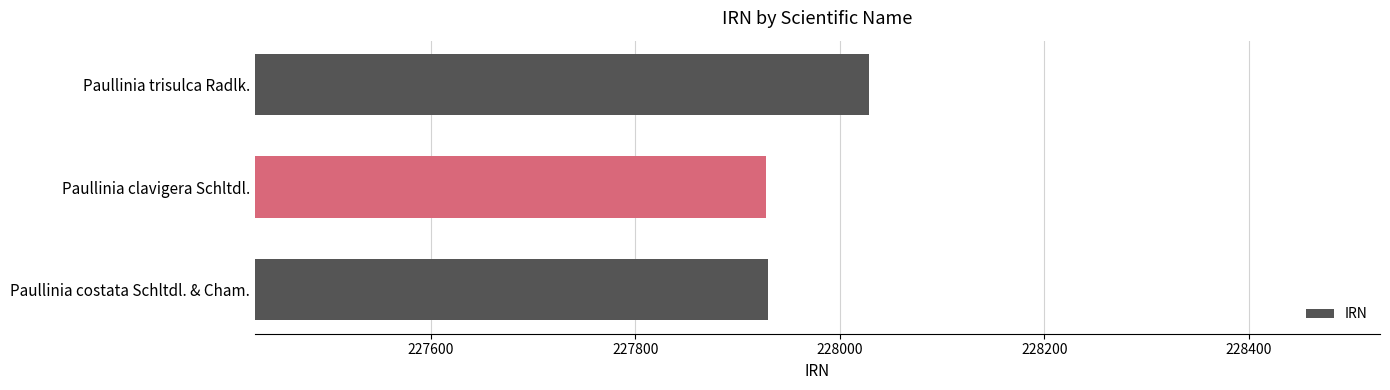

What is the difference between the values at Paullinia costata Schltdl. & Cham. and Paullinia trisulca Radlk.?

98